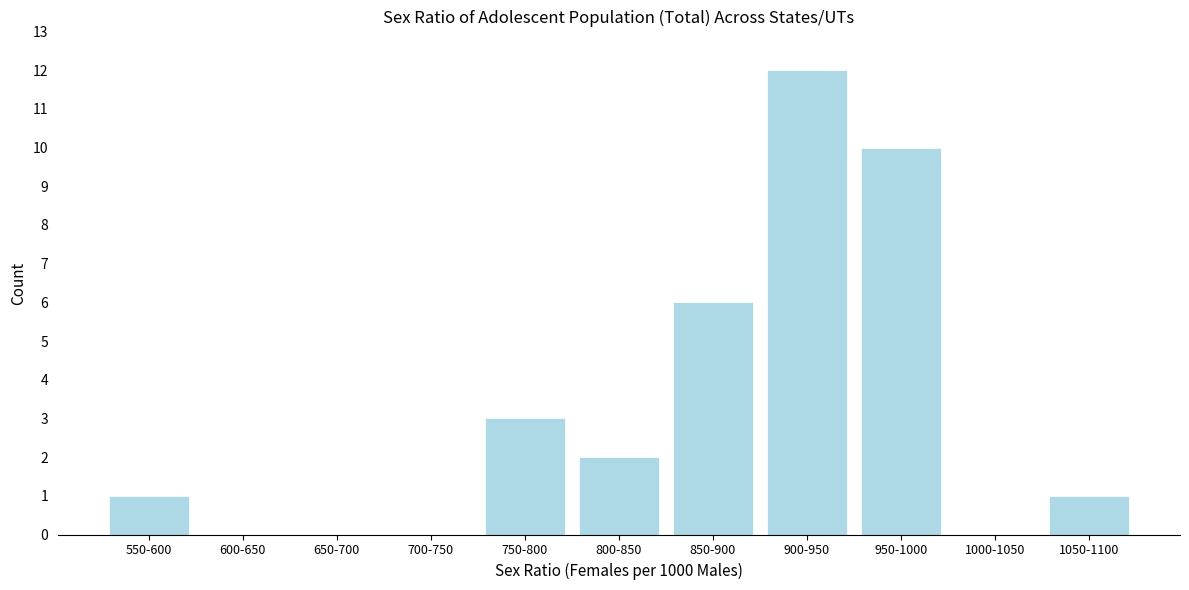

Reading right to left, transcribe all the data shown in this chart.

1050-1100=1	1000-1050=0	950-1000=10	900-950=12	850-900=6	800-850=2	750-800=3	700-750=0	650-700=0	600-650=0	550-600=1